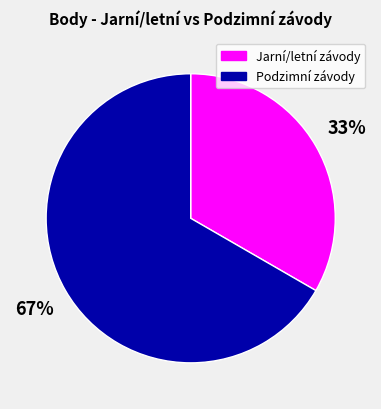

Combined, do Podzimní závody and Jarní/letní závody account for over 50%?

Yes